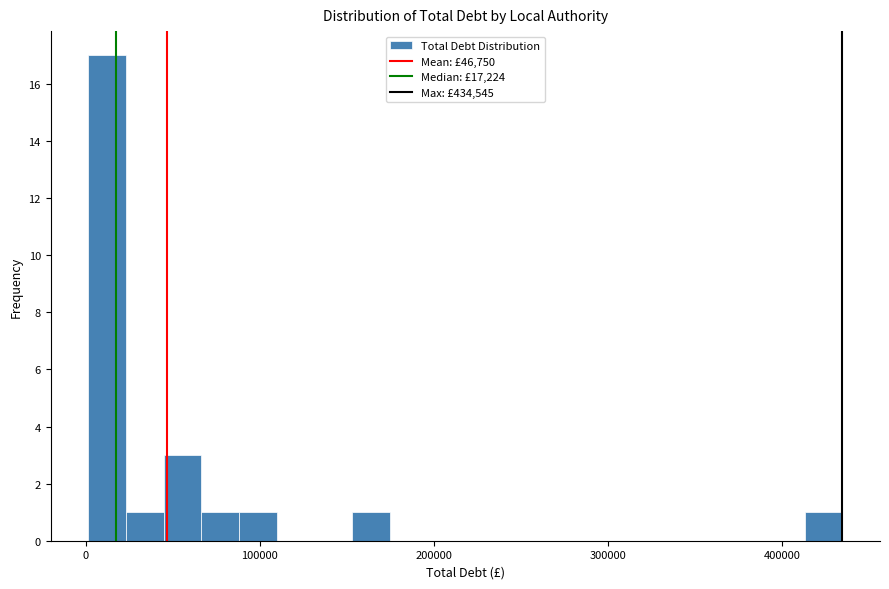

Around what value on the x-axis is the tallest bar? Give the approximate position of its centre, as read against the axis.

10000